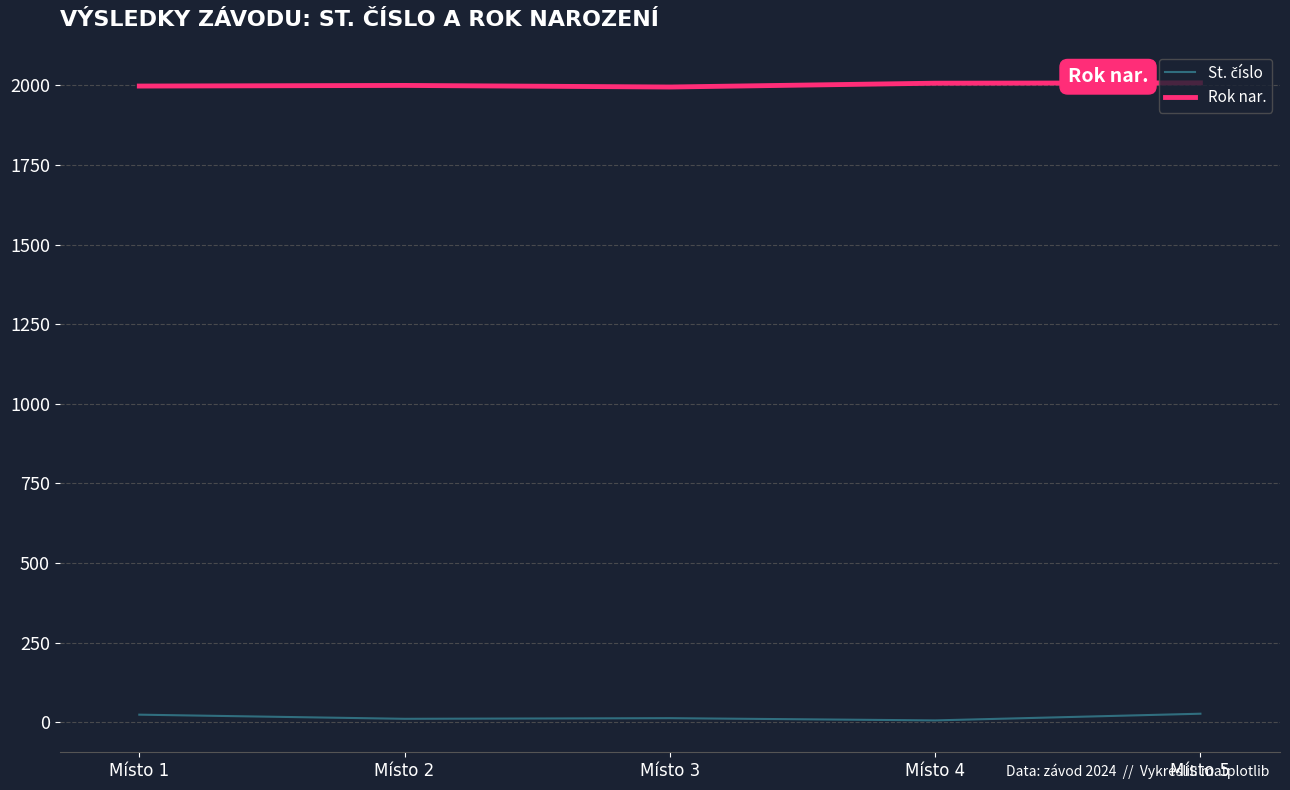

Which series has the largest total across all categories?

Rok nar.